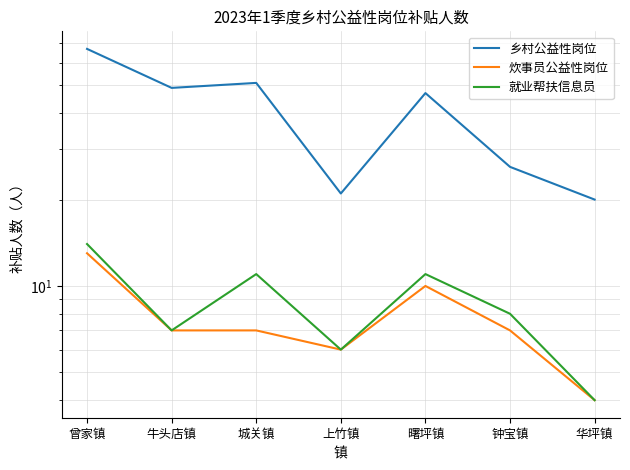

What is the sum of all 就业帮扶信息员 values?

61